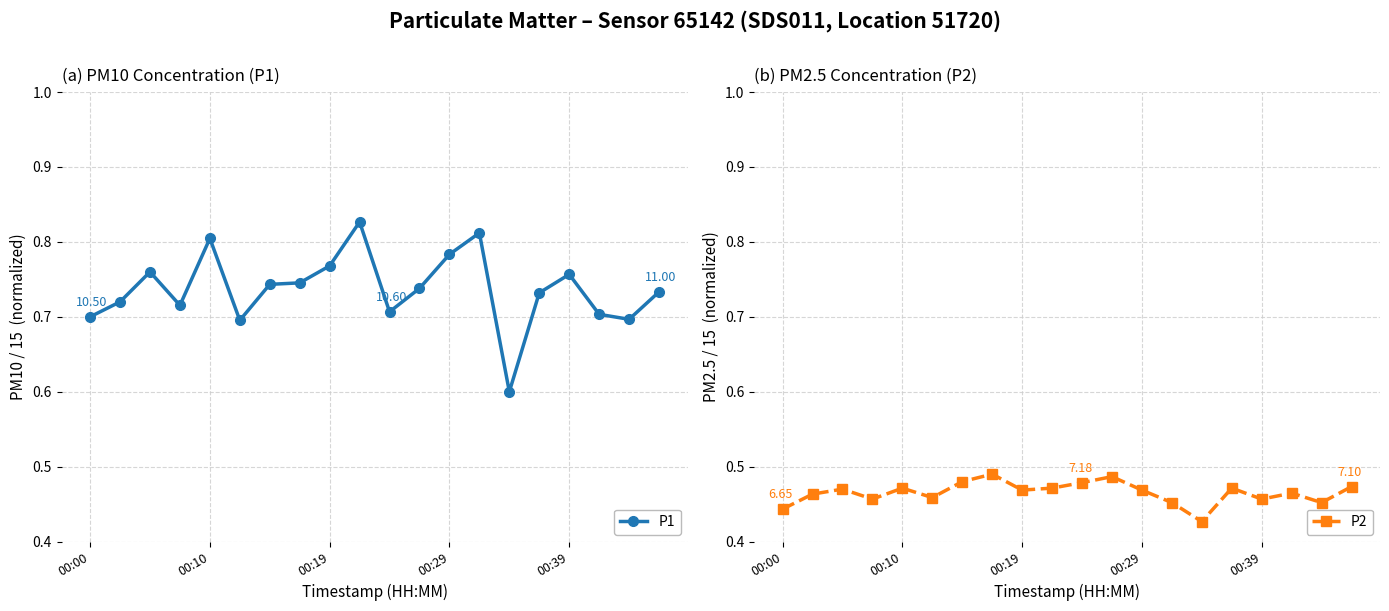

How many interior local peaks does the P2 series have?

6